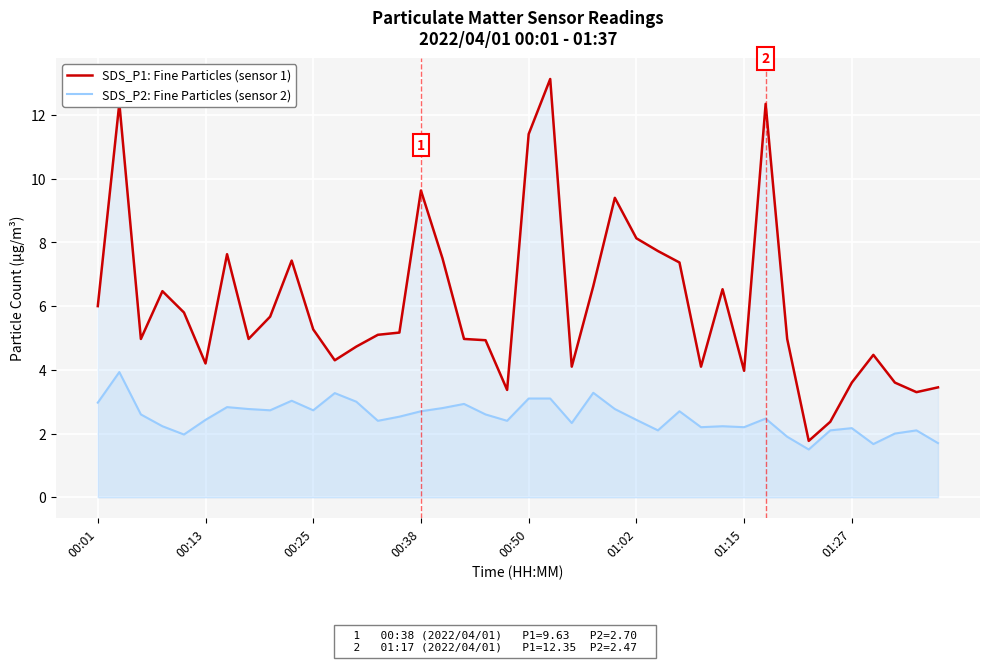

Rank the series at 17 from lowest to highest value.

SDS_P2: Fine Particles (sensor 2), SDS_P1: Fine Particles (sensor 1)